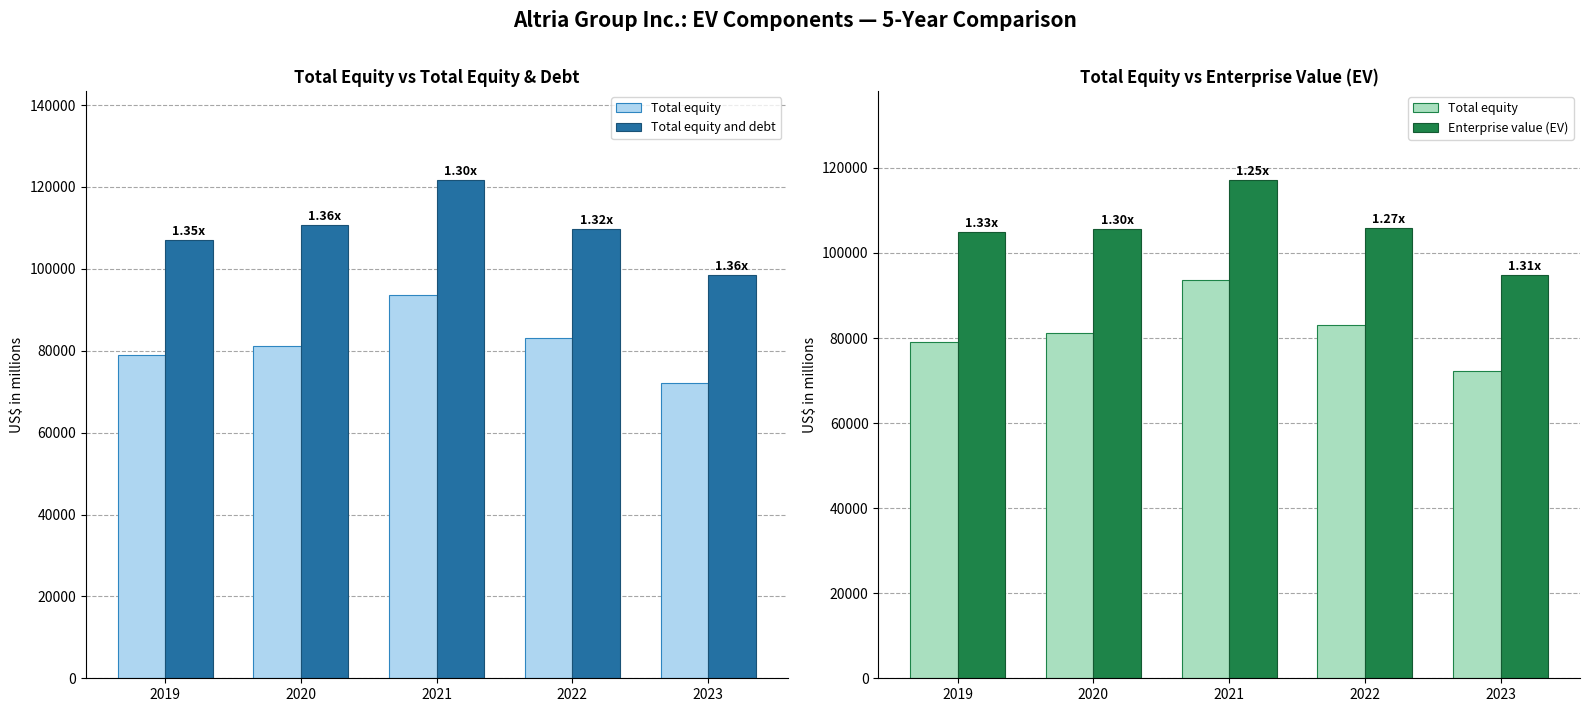

What is the average value of the Total equity series?

81812